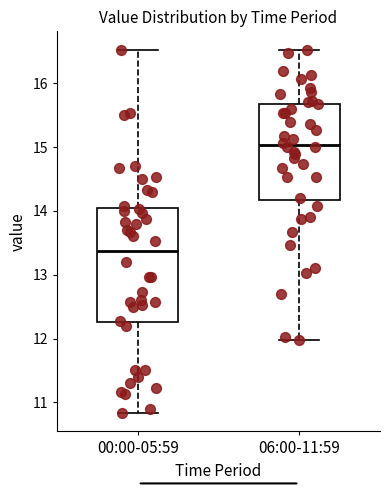

Where does the median line of the box for 00:00-05:59 sit on the y-axis? The values are not printed on the chart, so give them approximately, as read against the axis.

13.4